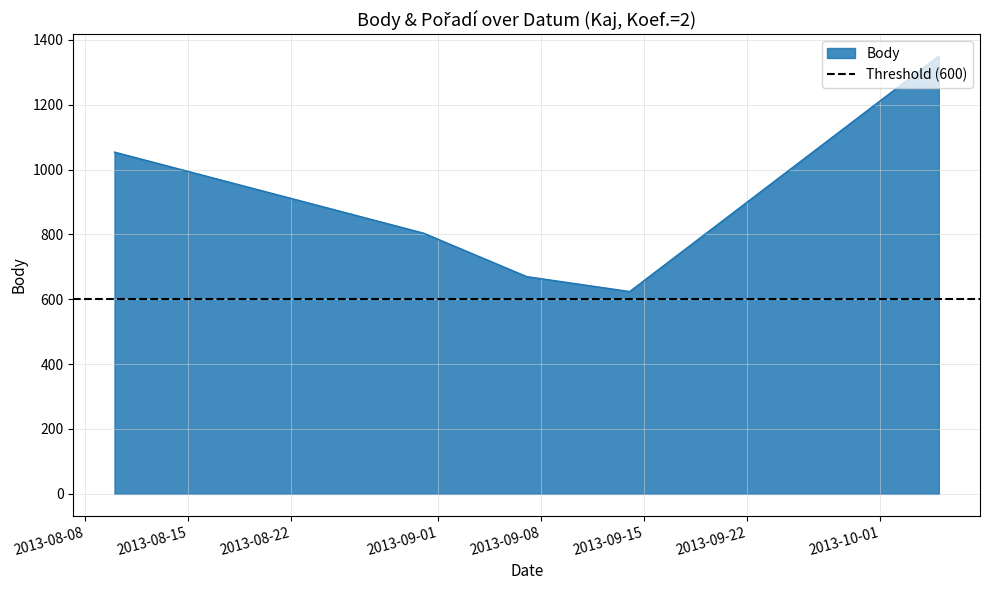

What position from the right is 2013-08-31?

4